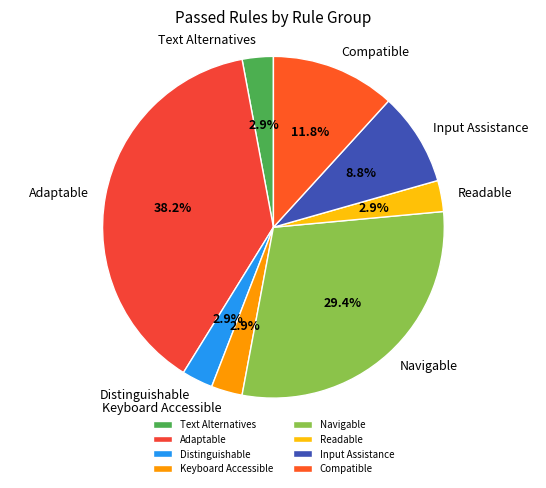

To the nearest percent, what is the difference between the Compatible and Text Alternatives slice percentages?

9%